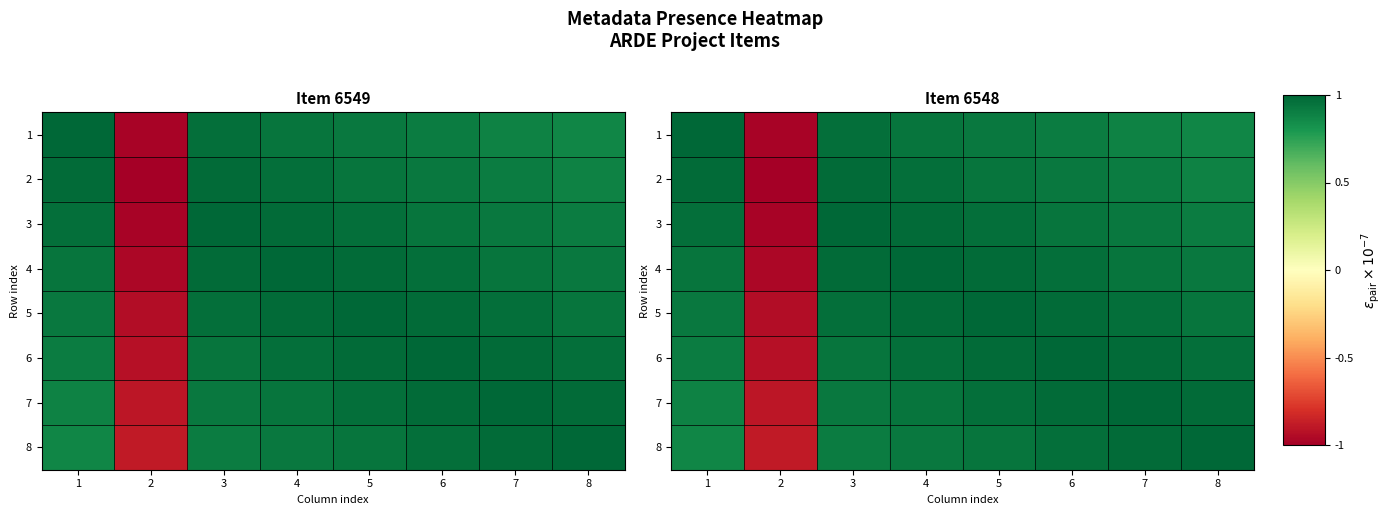

What is the maximum value for 3?

1.0